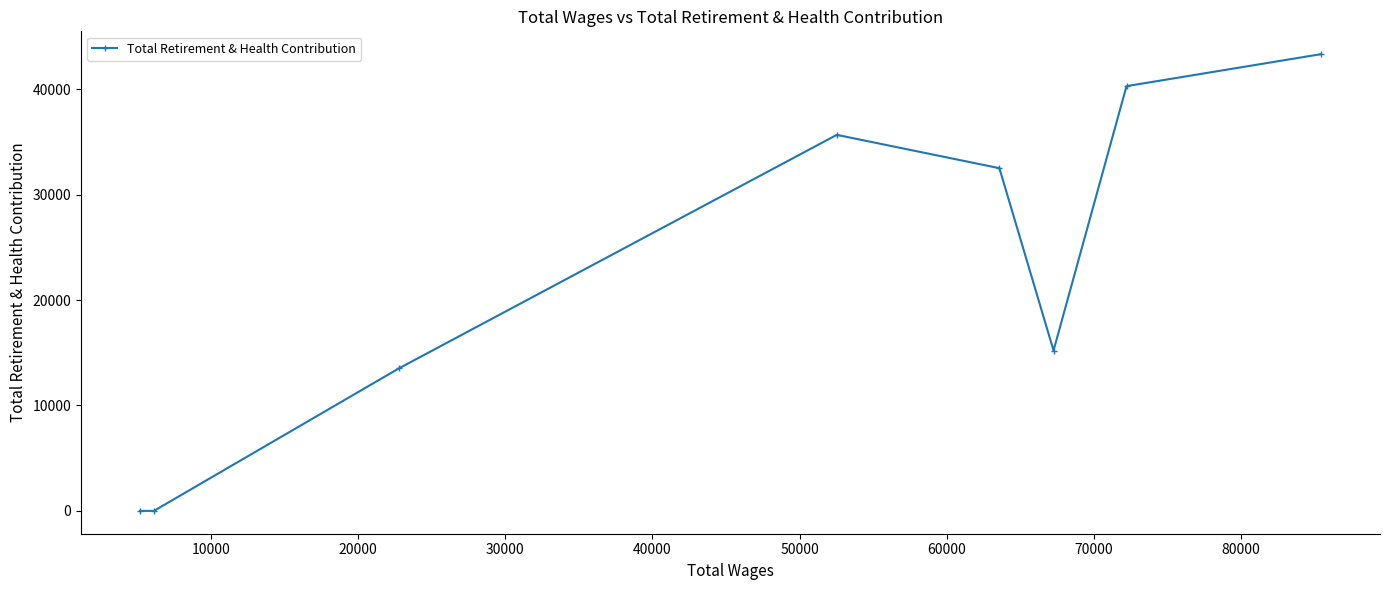

What is the greatest value displayed?

43320